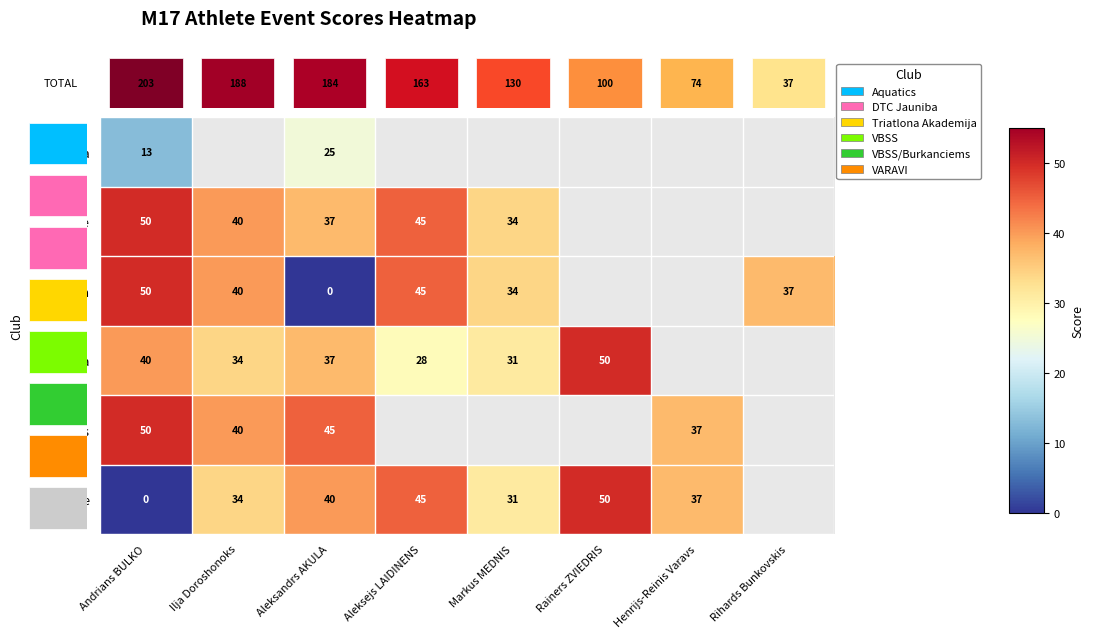

True or false: Riga has a value of 40 at Andrians BULKO.

True